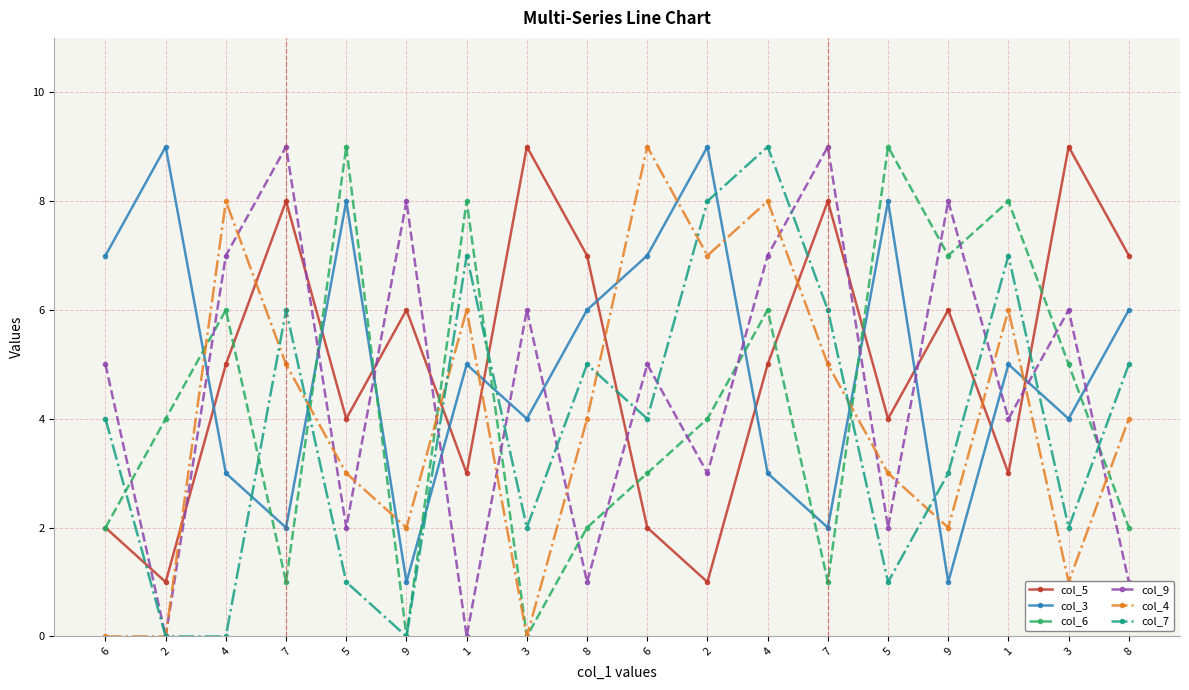

Which category has the lowest value in the col_9 series?

2